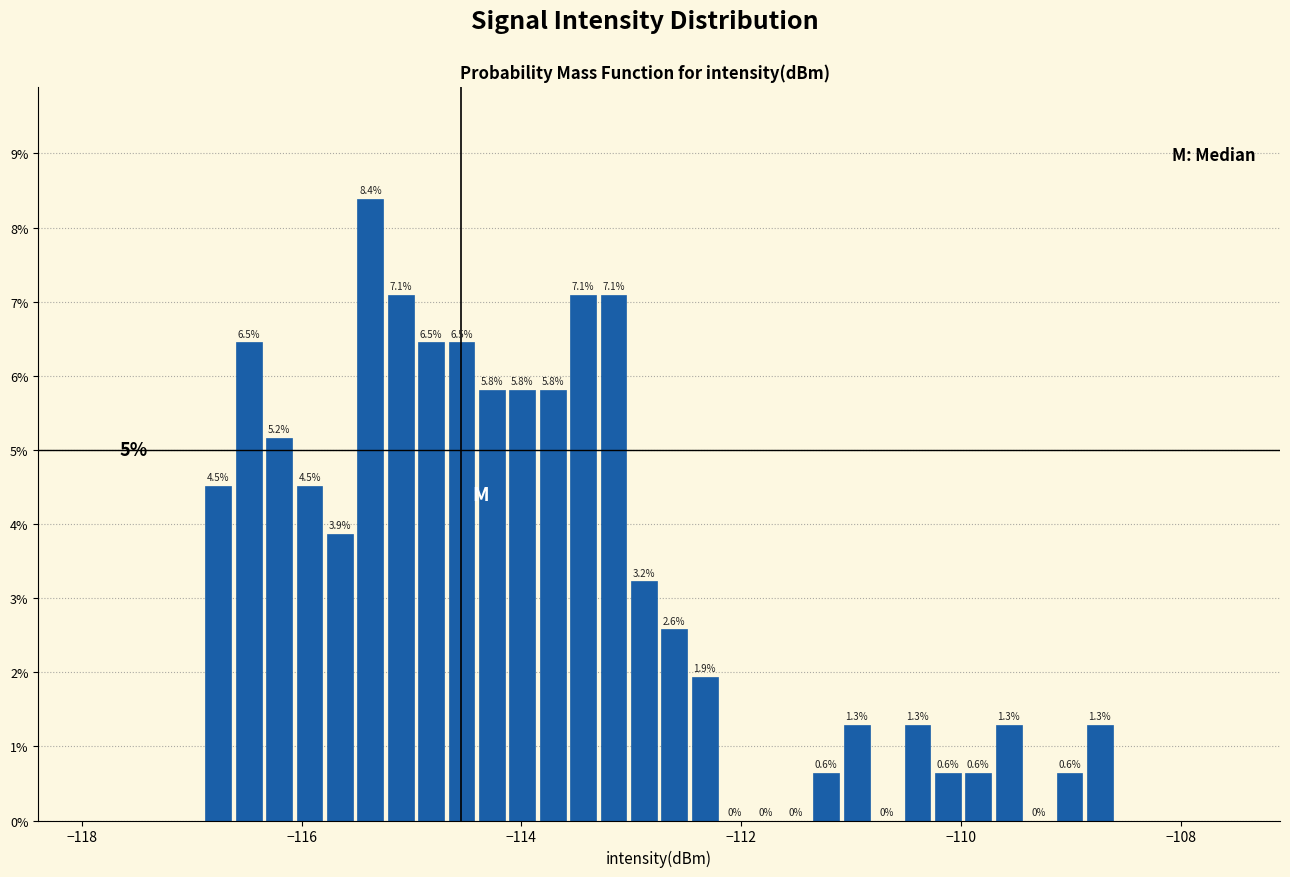

Read against the x-axis, roughly where is the centre of the tallest bar?

-115.4